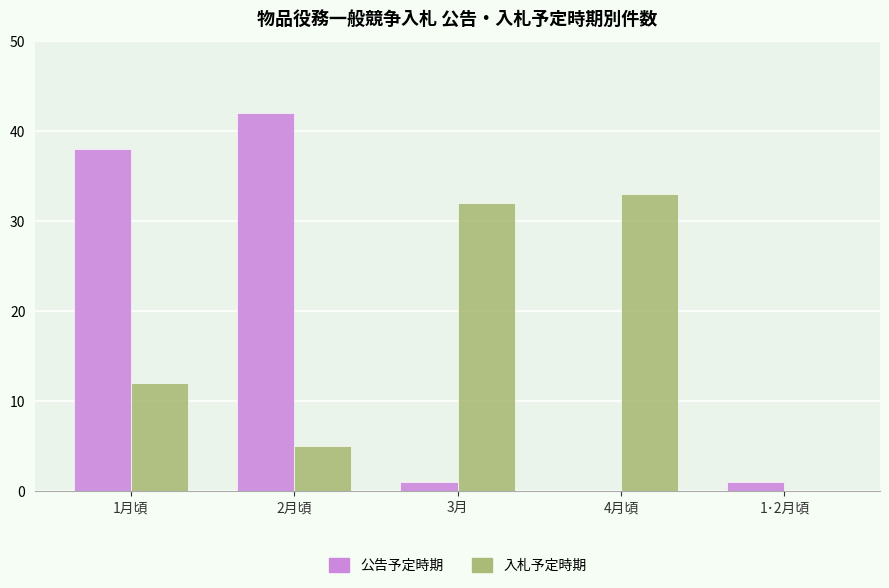

What is the sum of all 入札予定時期 values?

82